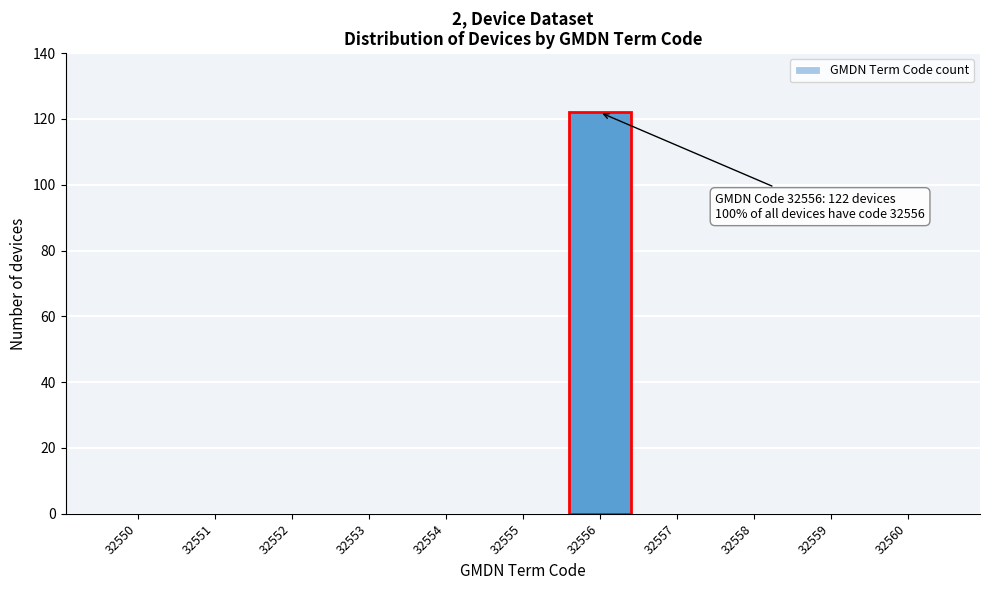

Reading right to left, transcribe all the data shown in this chart.

32560=0	32559=0	32558=0	32557=0	32556=122	32555=0	32554=0	32553=0	32552=0	32551=0	32550=0